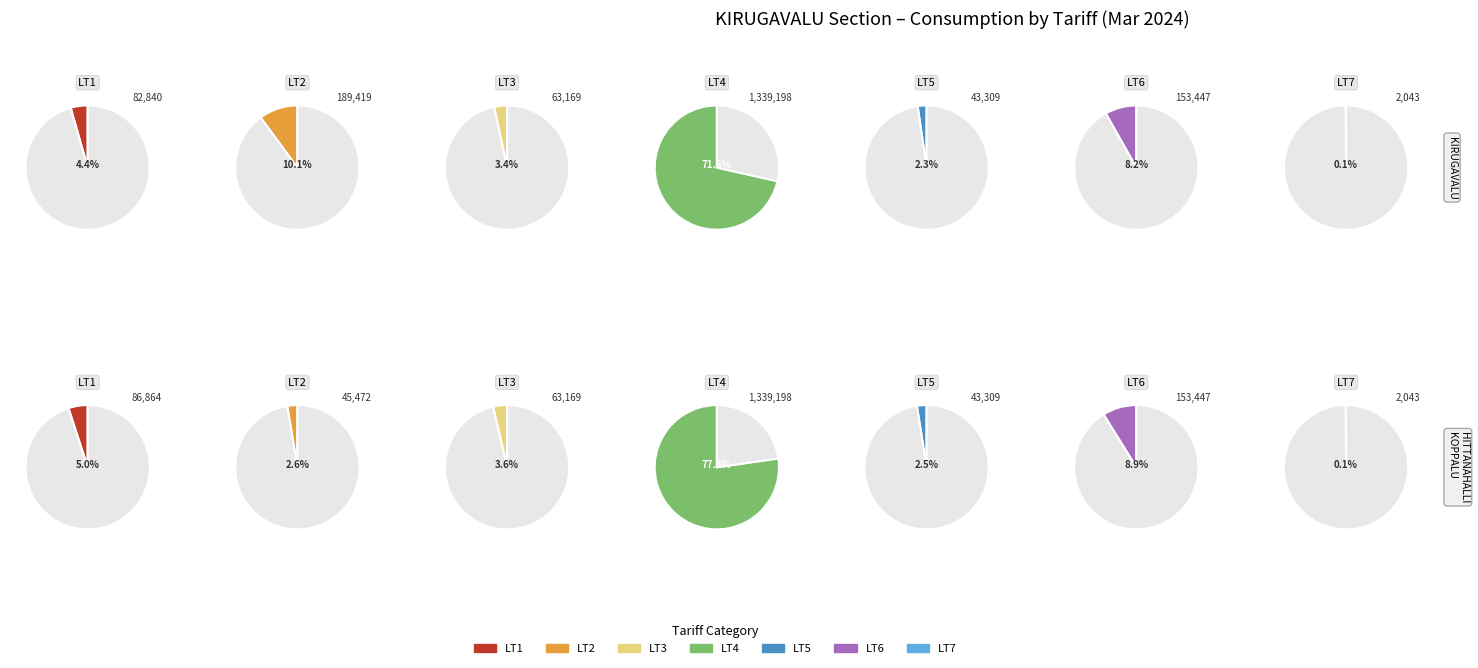

True or false: 5 accounts for 11% of the total.

False